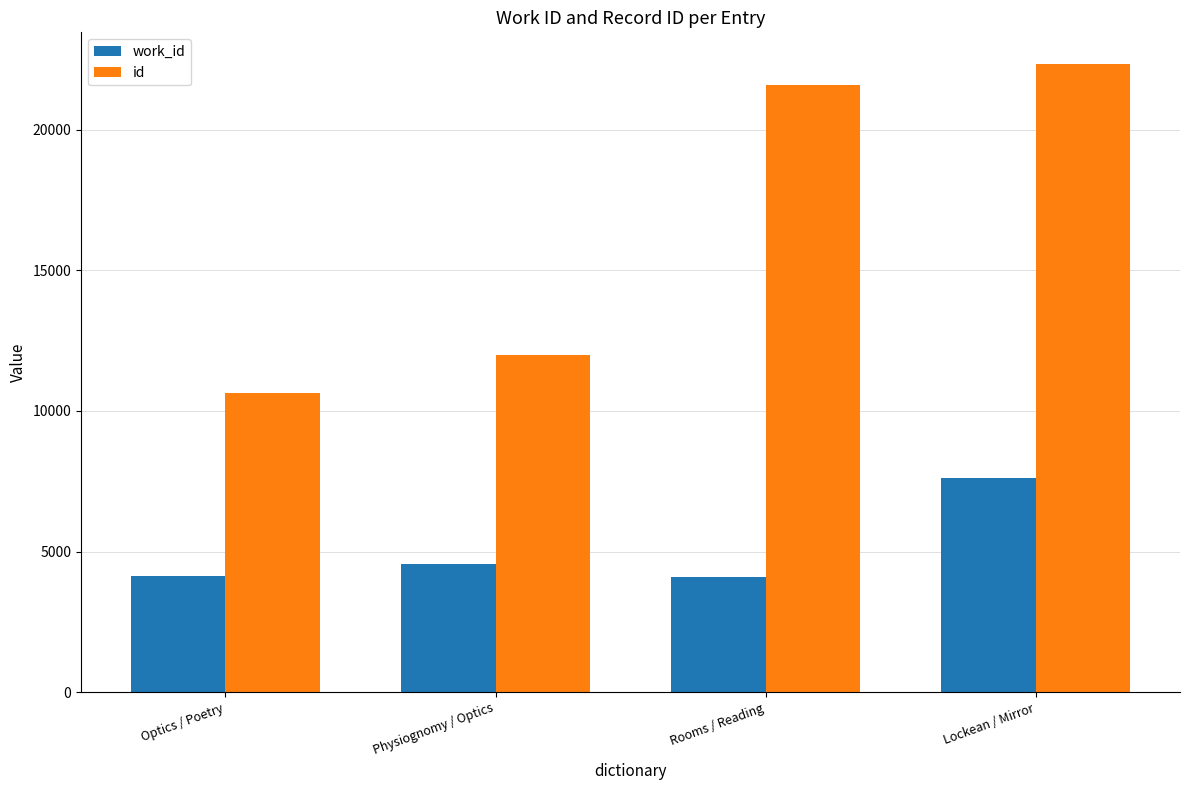

What is the total value across all series at Optics / Poetry?

14786